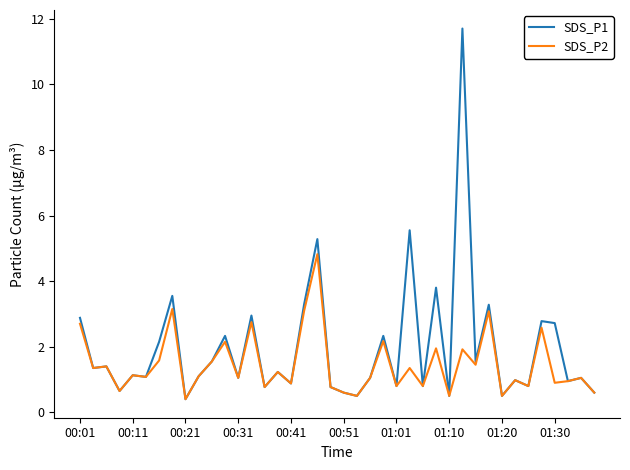

What is the maximum value shown in the chart?

11.7